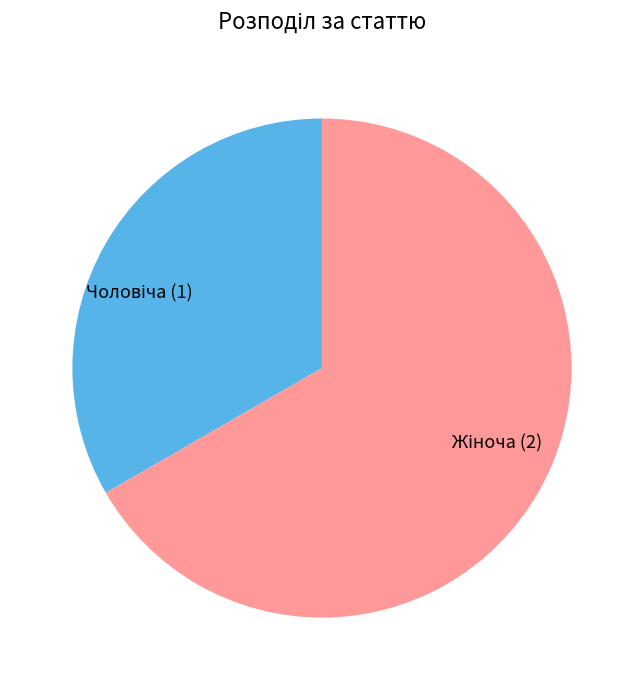

Rank the categories by value from highest to lowest.

Жіноча, Чоловіча